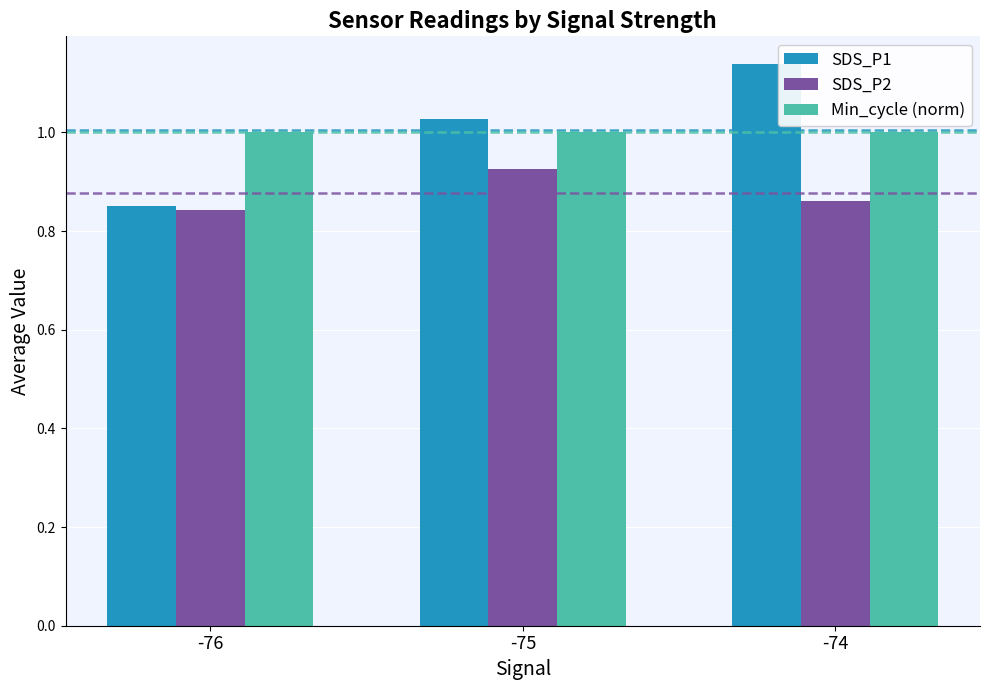

At how many categories does at least one series exceed 0?

3